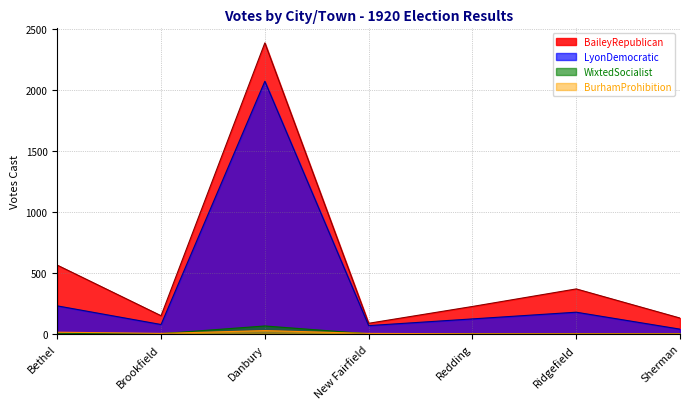

Which has a higher value, Redding or Ridgefield?

Ridgefield